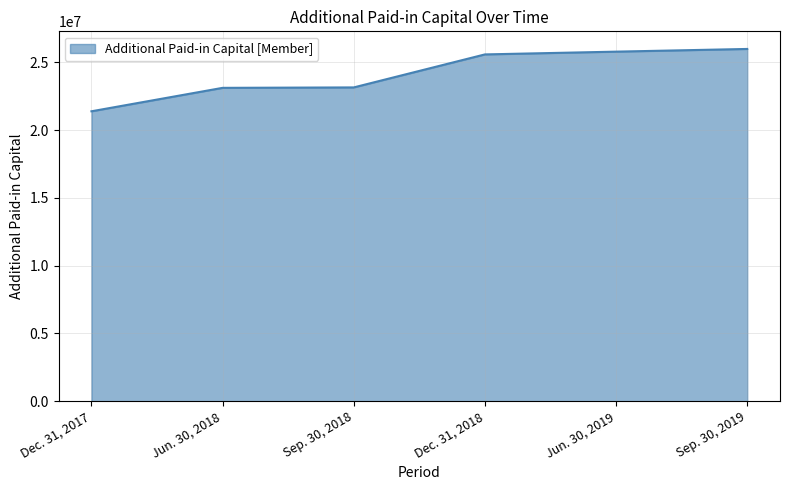

Rank the categories by value from highest to lowest.

Sep. 30, 2019, Jun. 30, 2019, Dec. 31, 2018, Sep. 30, 2018, Jun. 30, 2018, Dec. 31, 2017